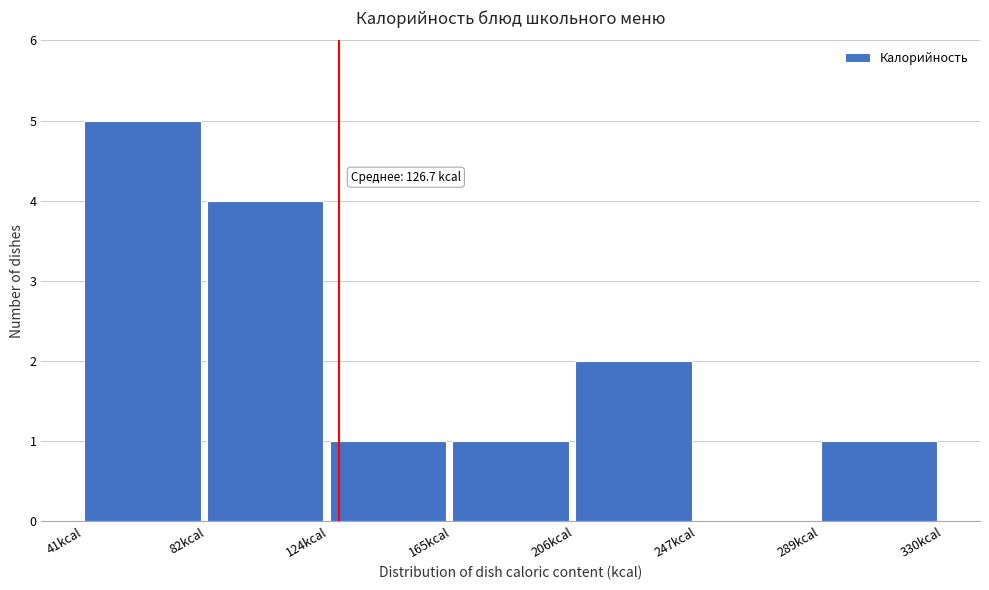

Over which range of the x-axis is the bar tallest?

40 to 80